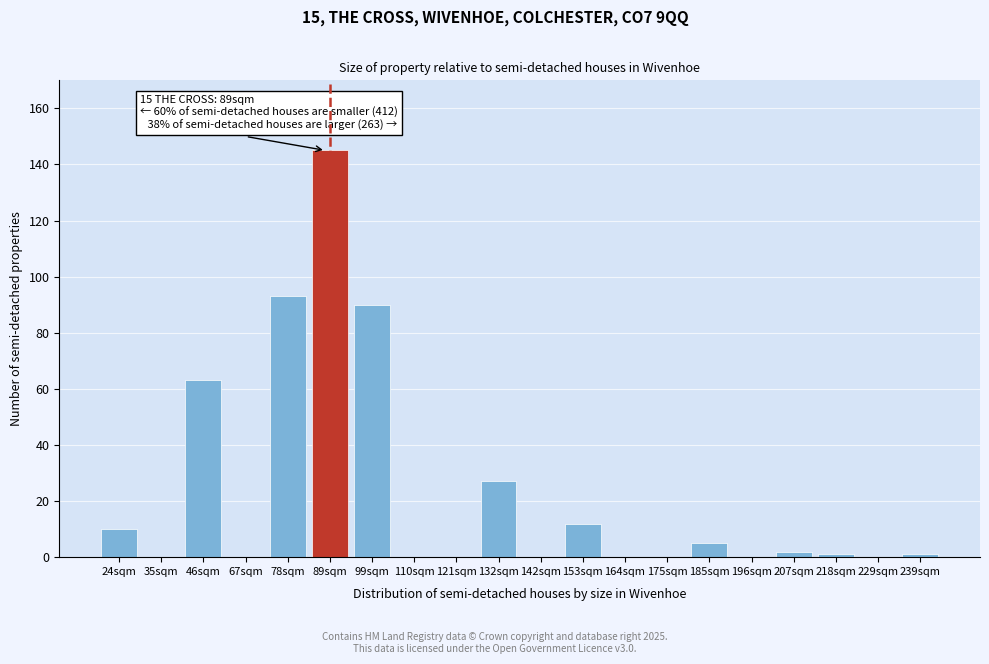

Reading left to right, list all the values displayed in this chart.

24sqm=10	35sqm=0	46sqm=63	67sqm=0	78sqm=93	89sqm=145	99sqm=90	110sqm=0	121sqm=0	132sqm=27	142sqm=0	153sqm=12	164sqm=0	175sqm=0	185sqm=5	196sqm=0	207sqm=2	218sqm=1	229sqm=0	239sqm=1